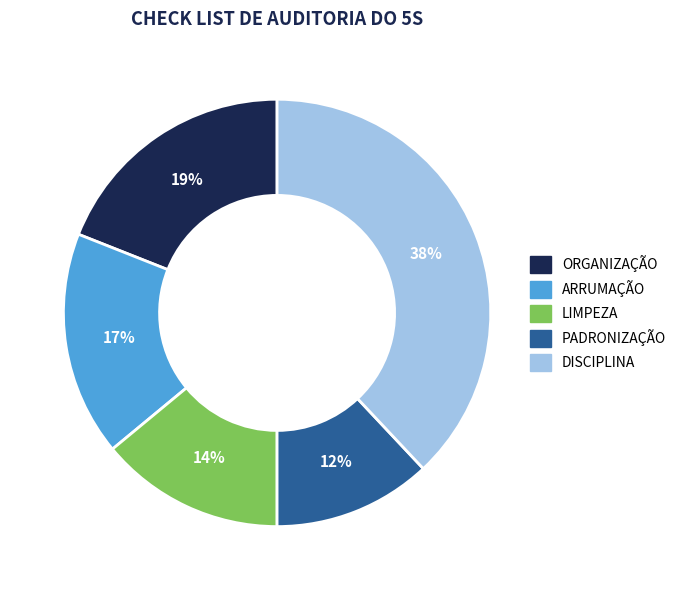

Between ARRUMAÇÃO and DISCIPLINA, which is larger?

DISCIPLINA